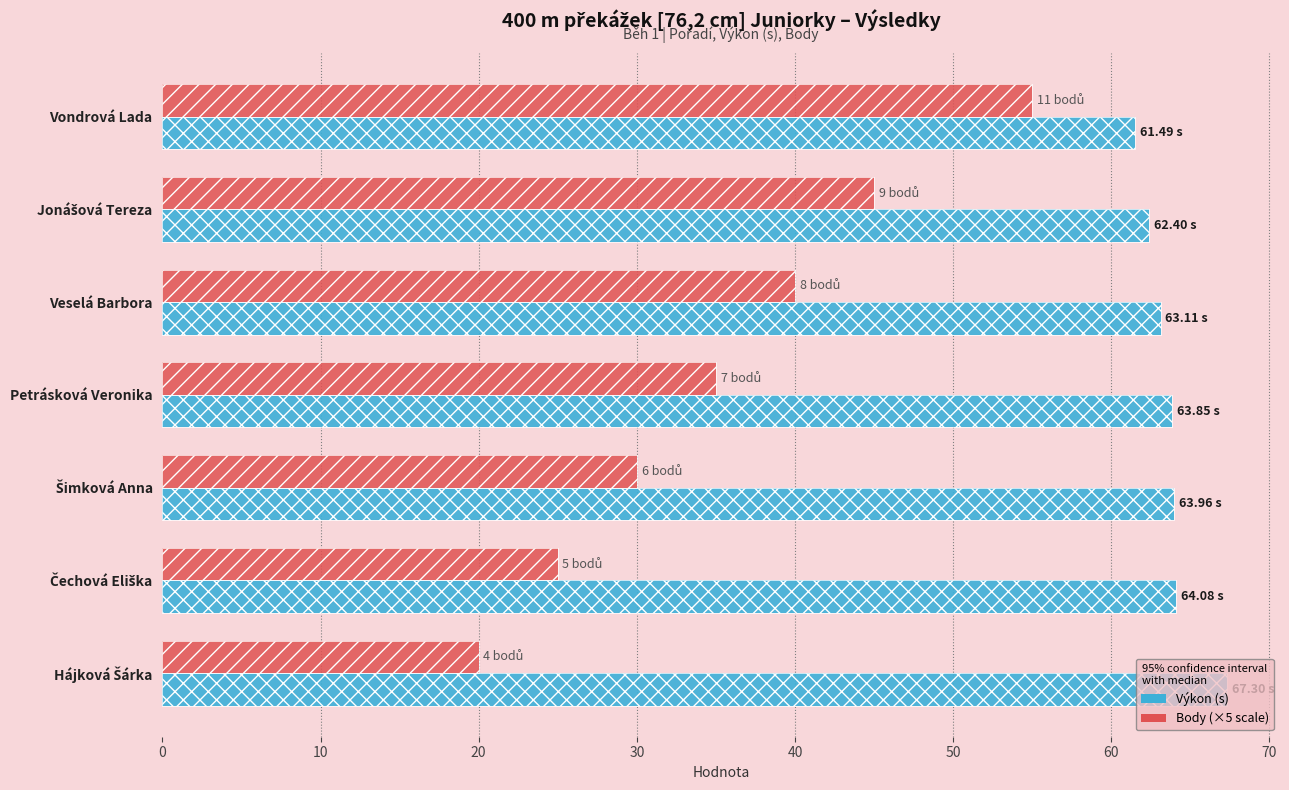

List the series in order of their overall mean, lowest first.

Body (×5 scale), Výkon (s)